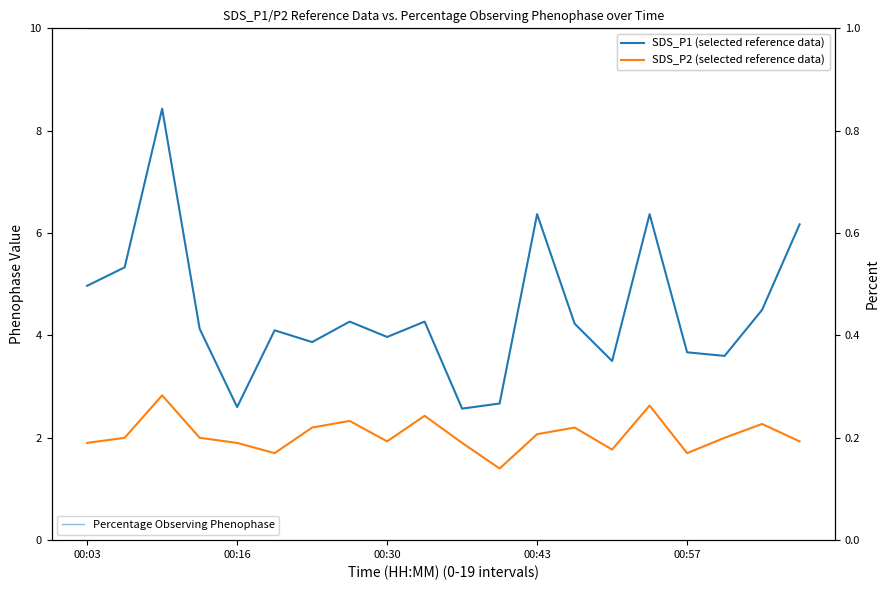

True or false: Percentage Observing Phenophase and SDS_P1 (selected reference data) cross at least once.

False